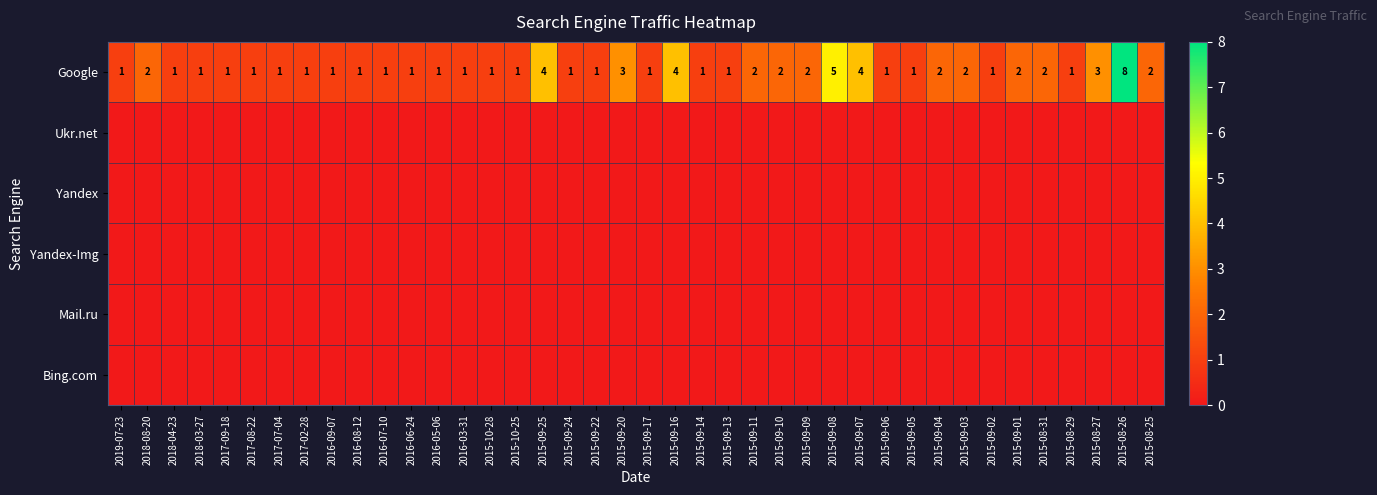

Count the Google values in the range 1 to 2.

33